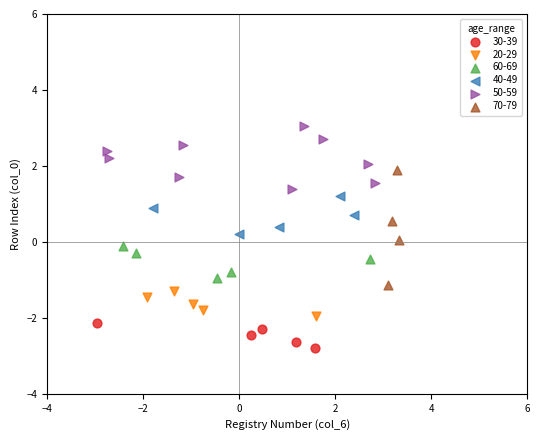

Which series has the widest spread of Y values?

70-79